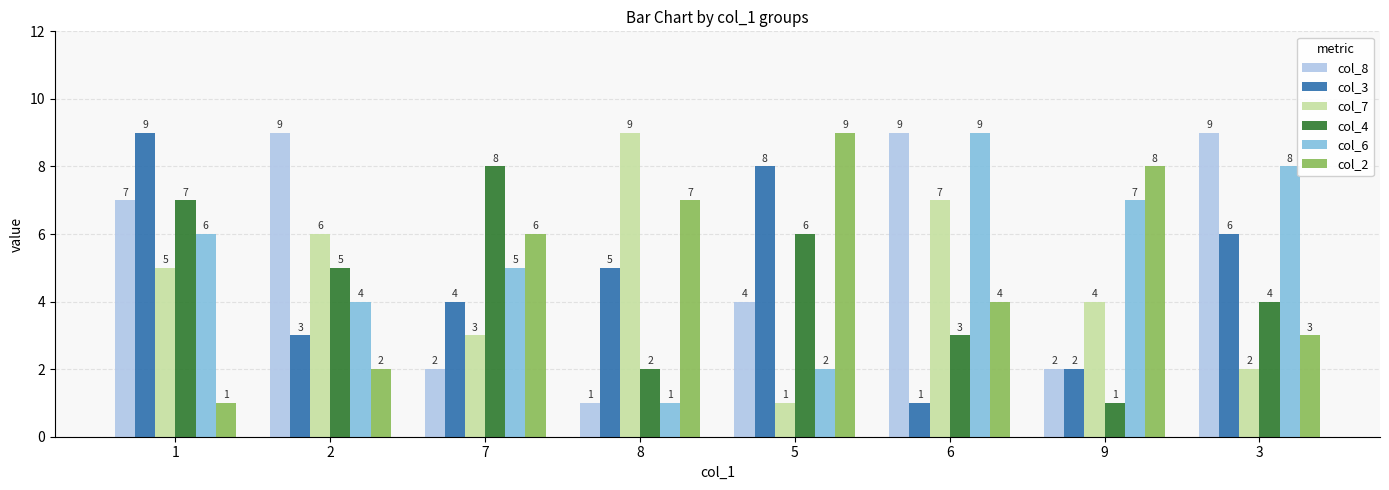

At which label does col_4 reach its peak?

7